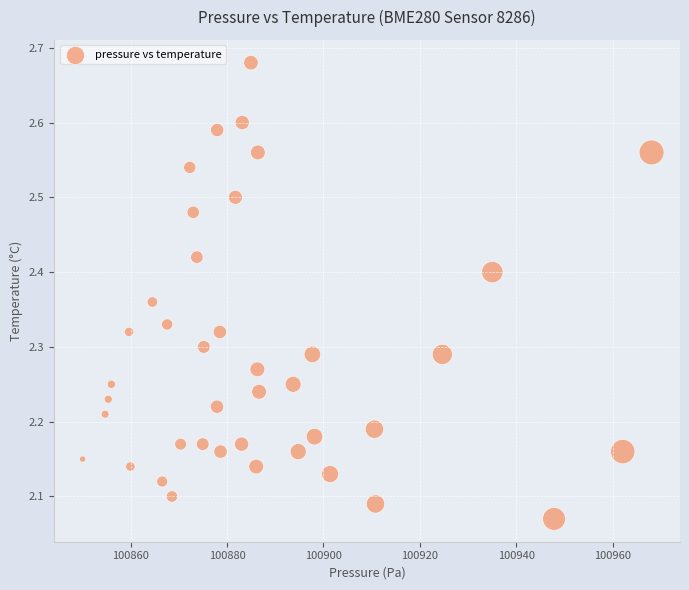

What is the range of Y values (max minus min)?

0.6